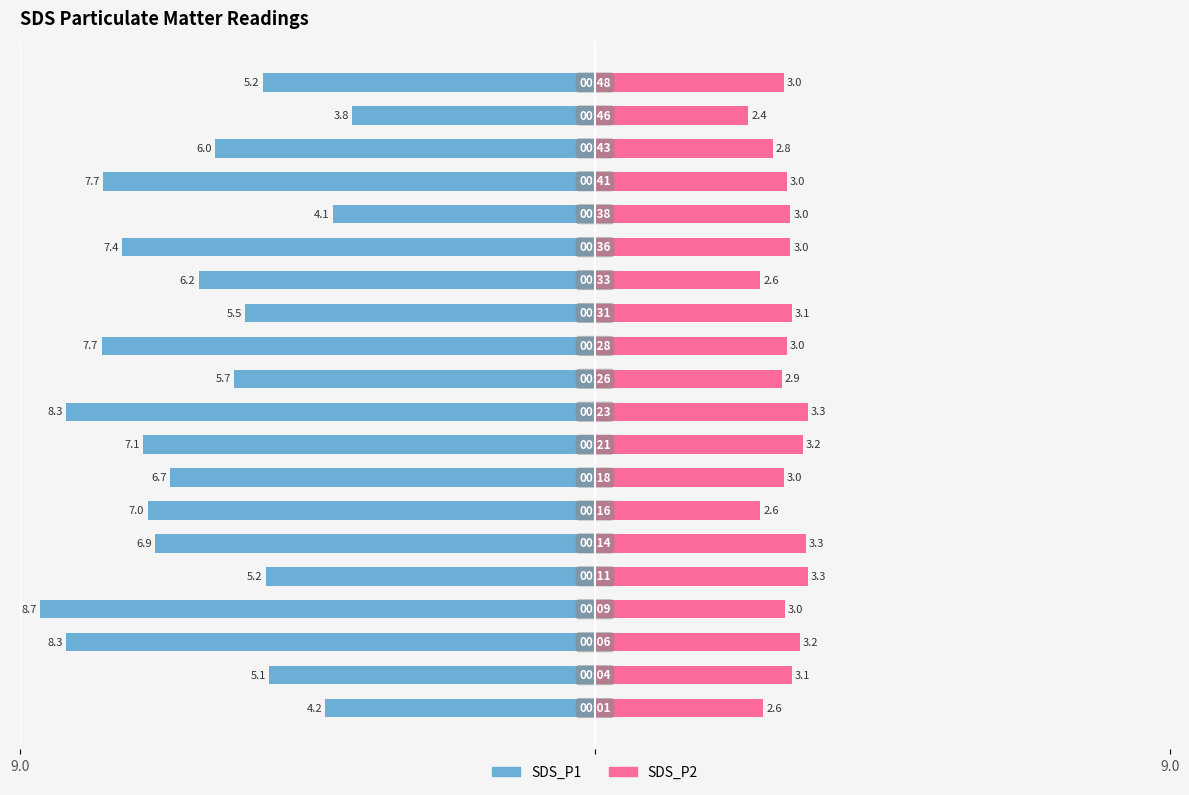

Reading right to left, transcribe all the data shown in this chart.

SDS_P1: -5.2	-3.8	-6.0	-7.7	-4.1	-7.4	-6.2	-5.5	-7.7	-5.7	-8.3	-7.1	-6.7	-7.0	-6.9	-5.2	-8.7	-8.3	-5.1	-4.2
SDS_P2: 3.0	2.4	2.8	3.0	3.0	3.0	2.6	3.1	3.0	2.9	3.3	3.2	3.0	2.6	3.3	3.3	3.0	3.2	3.1	2.6